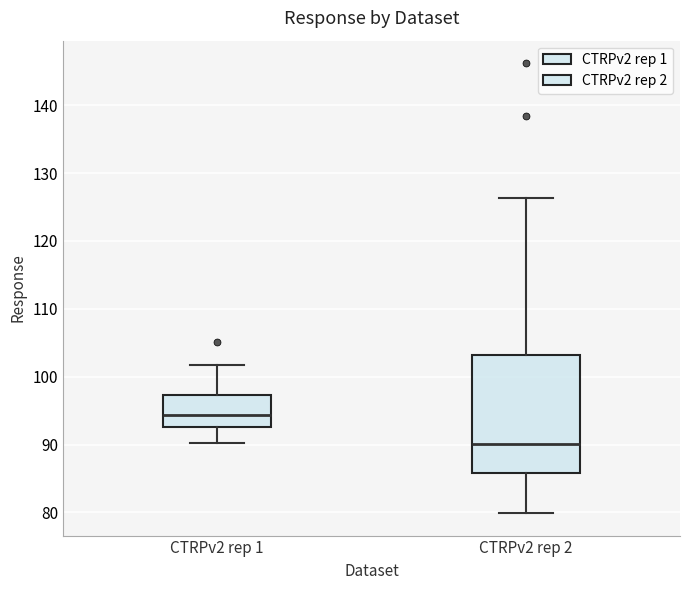

Where is the lower edge of the box for CTRPv2 rep 2 on the y-axis? The values are not printed on the chart, so give them approximately, as read against the axis.

86